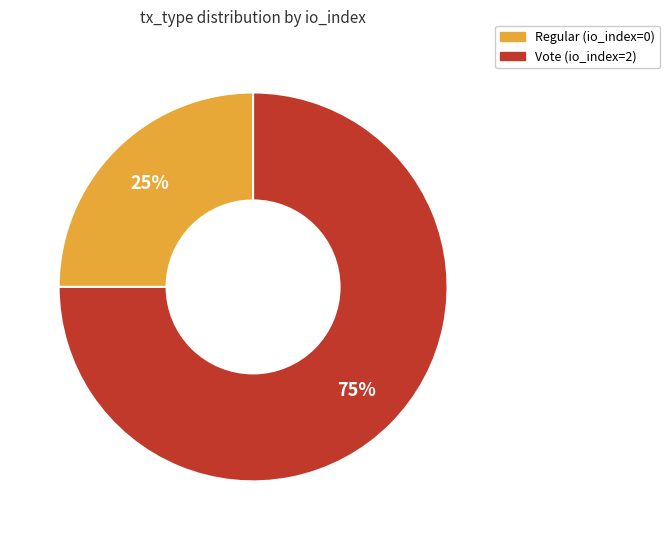

To the nearest percent, what portion does Vote (io_index=2) represent?

75%